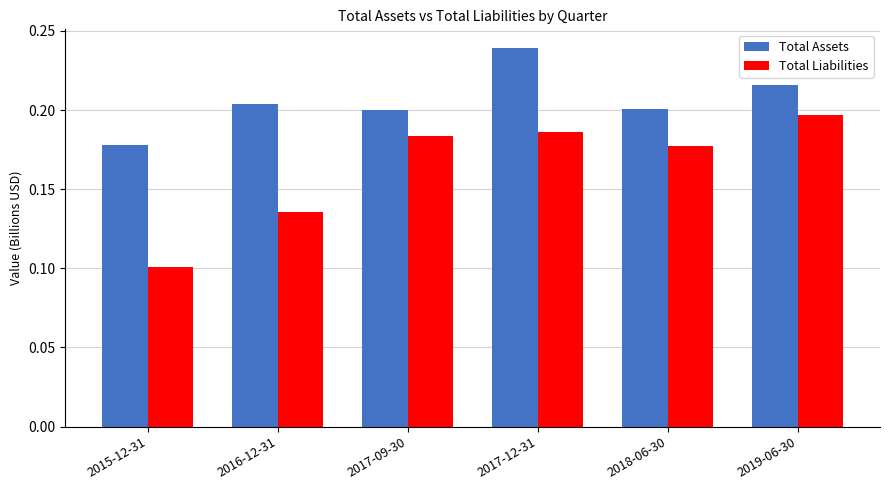

What is the sum of the Total Assets values at 2017-09-30 and 2017-12-31?

0.4